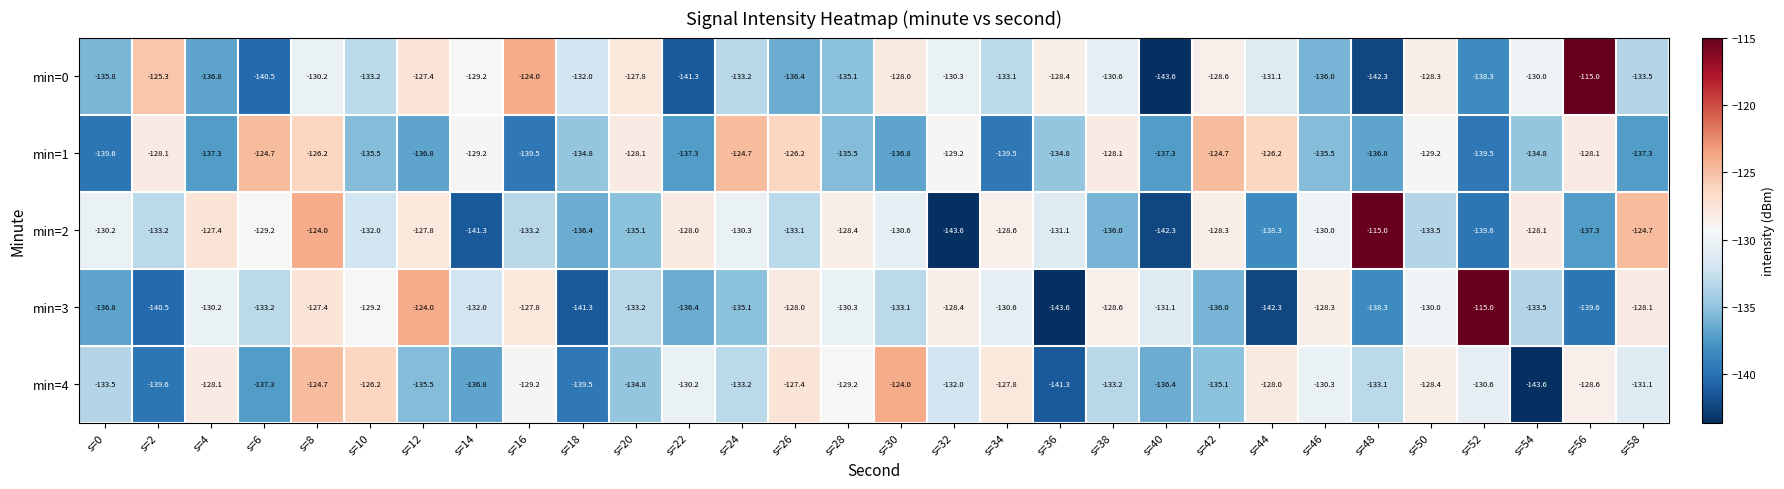

What is the difference between the maximum and minimum values in the min=0 series?

28.6